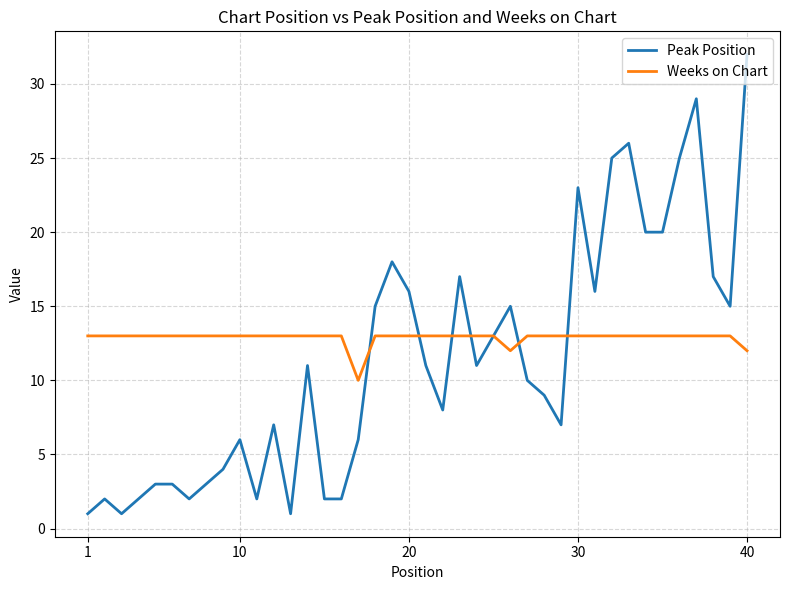

Which series has the largest total across all categories?

Weeks on Chart